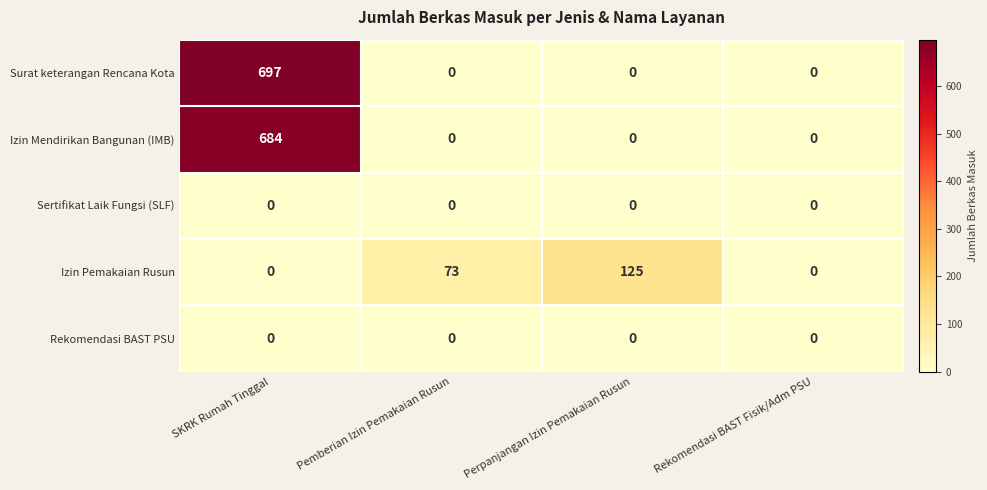

What is the total value across all series at Pemberian Izin Pemakaian Rusun?

73